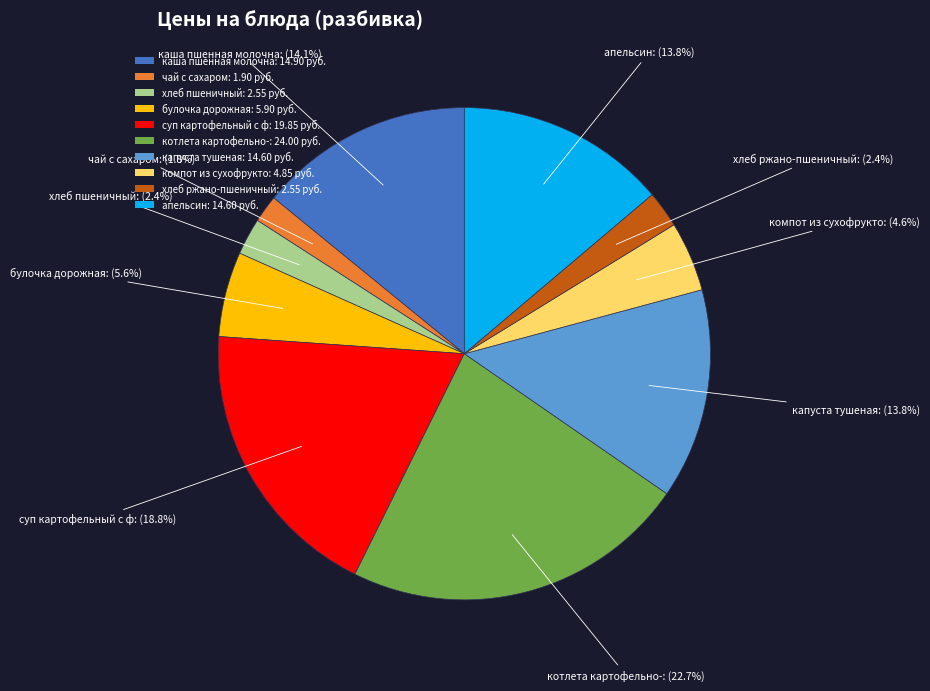

What is the total percentage of котлета картофельно-: 24.00 руб. and булочка дорожная: 5.90 руб.?

28.3%